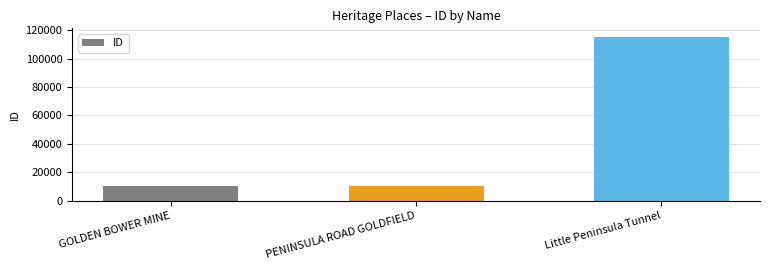

Are the bars grouped side by side (vs. stacked)?

No